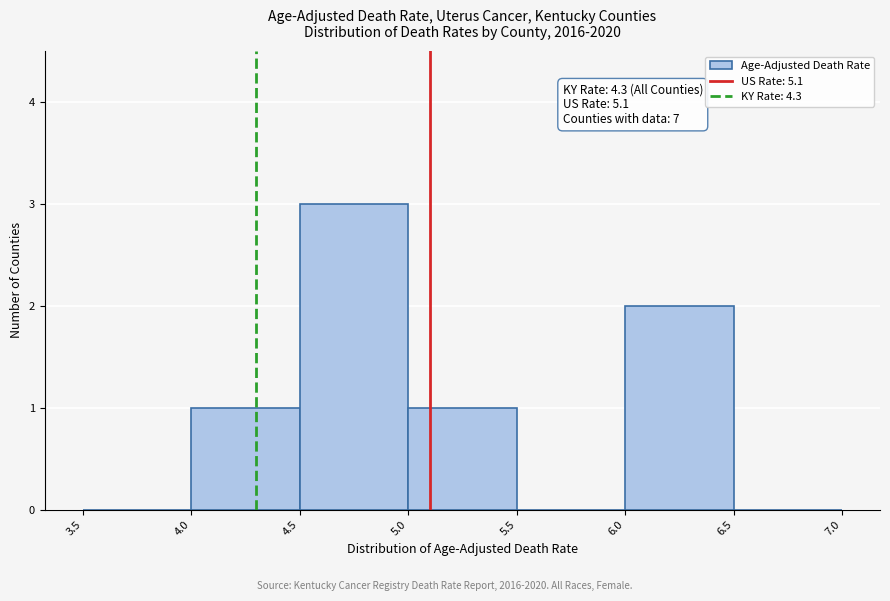

Which range on the x-axis has the tallest bar?

4.5 to 5.0